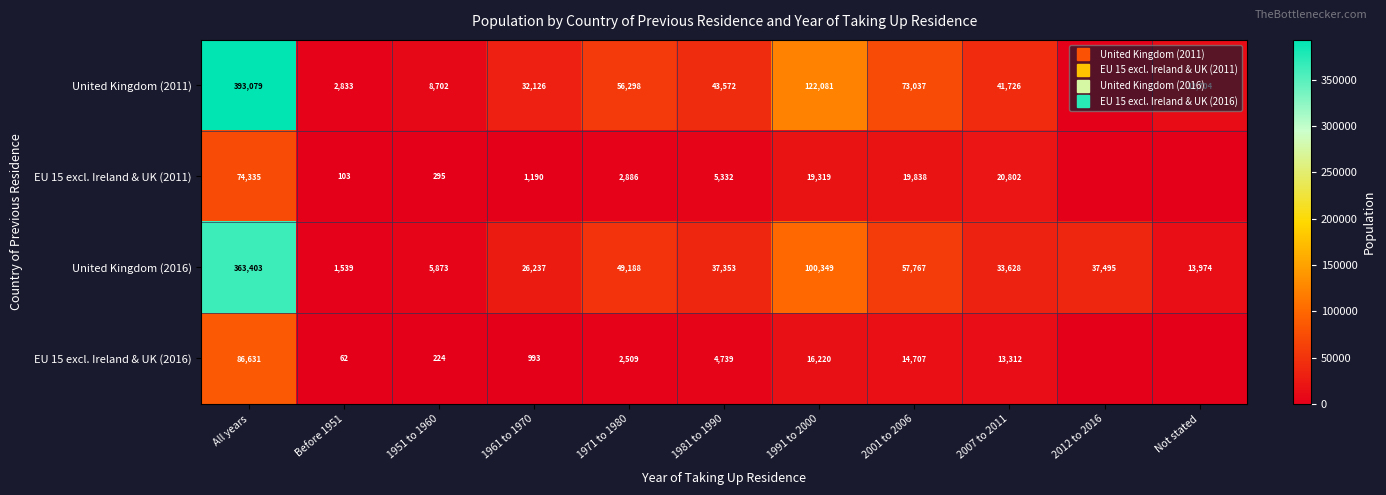

How many values in United Kingdom (2011) are above zero?

10